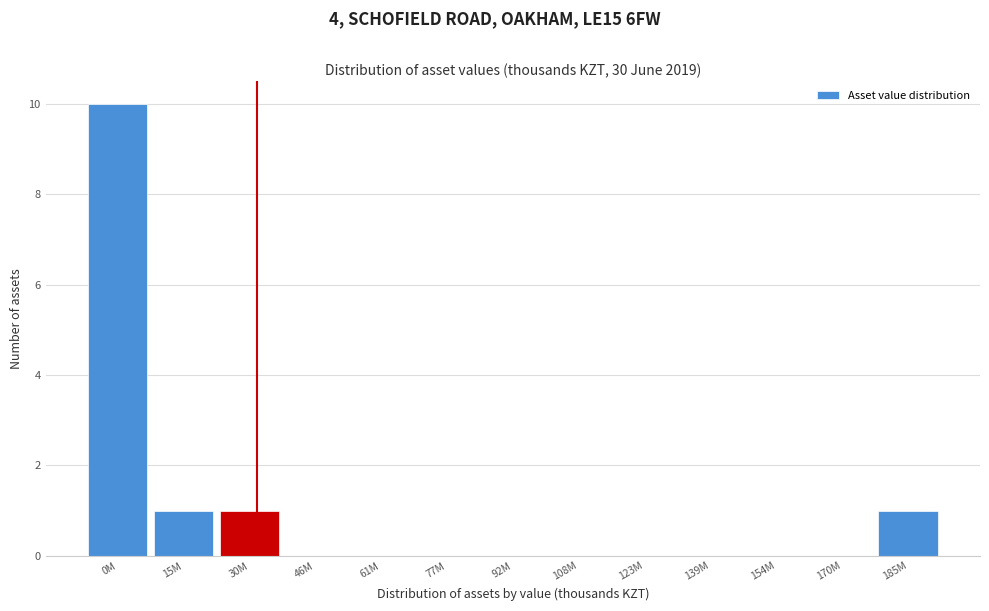

Reading left to right, what are all the values shown in this chart?

0M=10	15M=1	30M=1	46M=0	61M=0	77M=0	92M=0	108M=0	123M=0	139M=0	154M=0	170M=0	185M=1